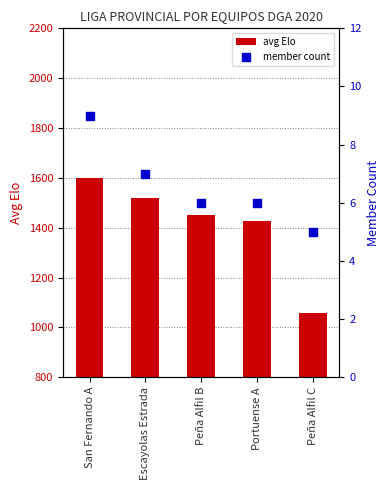

Is the value of member count at Portuense A greater than the value of avg Elo at Peña Alfil B?

No